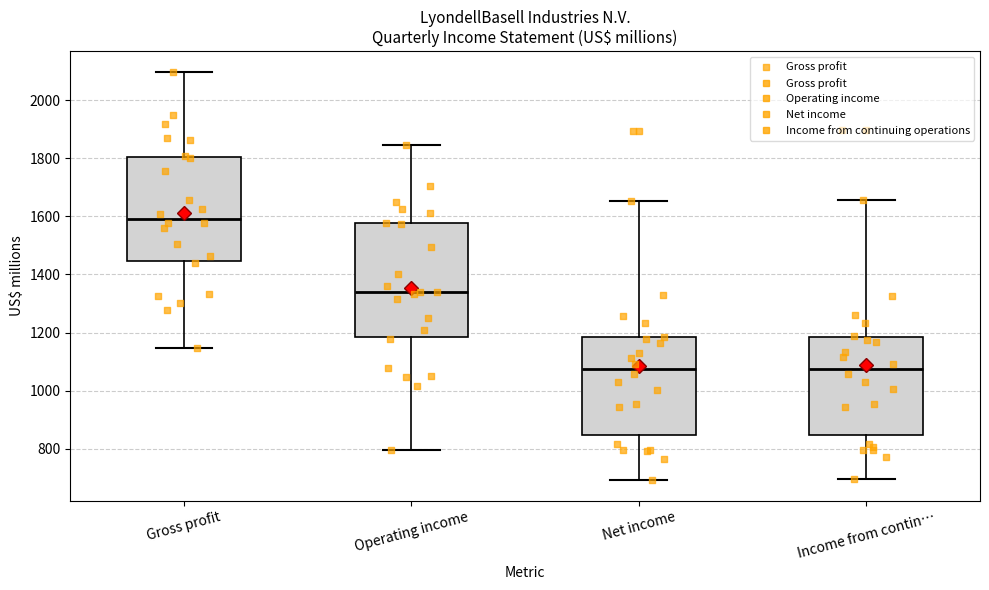

Which box is the tallest, from its lower edge to its upper edge?

Operating income